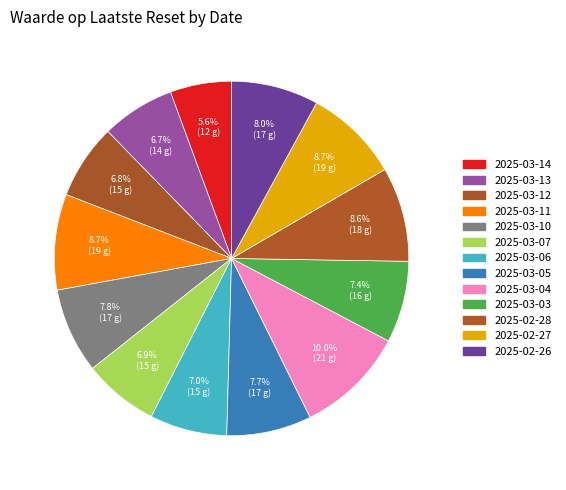

Which slice is the largest?

2025-03-04